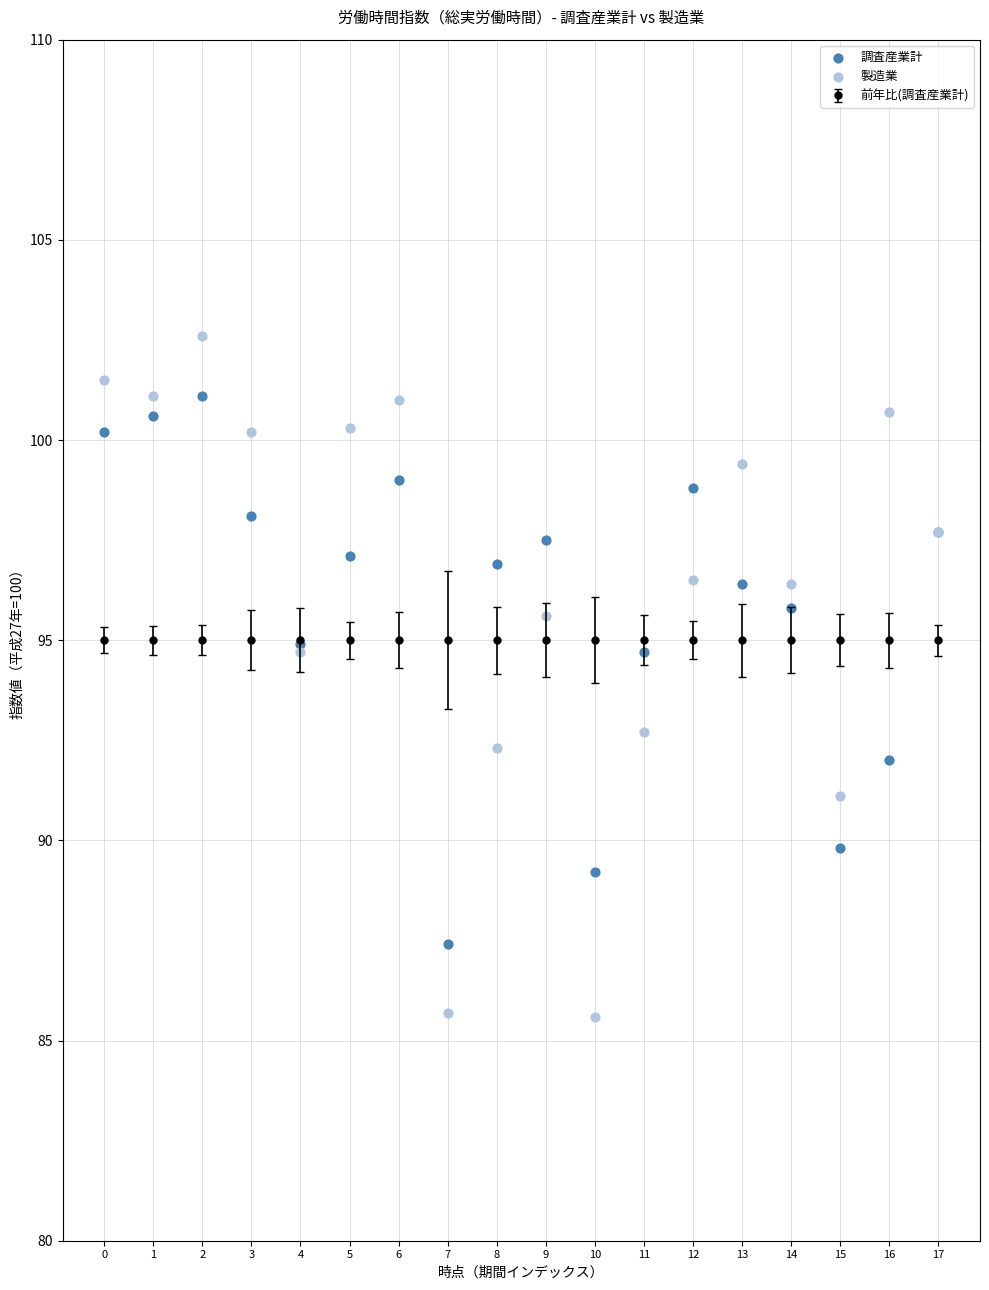

Which series reaches the minimum Y coordinate?

製造業